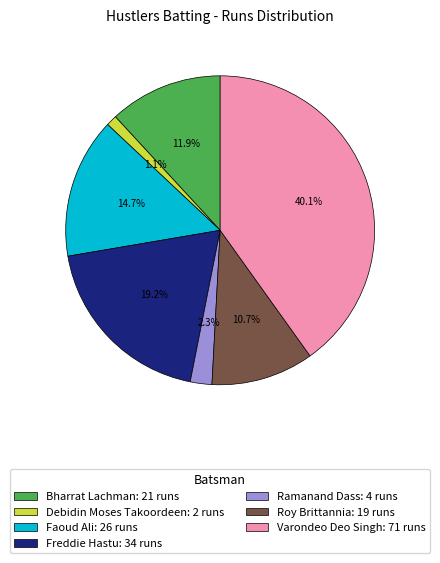

Which has a higher value, Ramanand Dass or Varondeo Deo Singh?

Varondeo Deo Singh